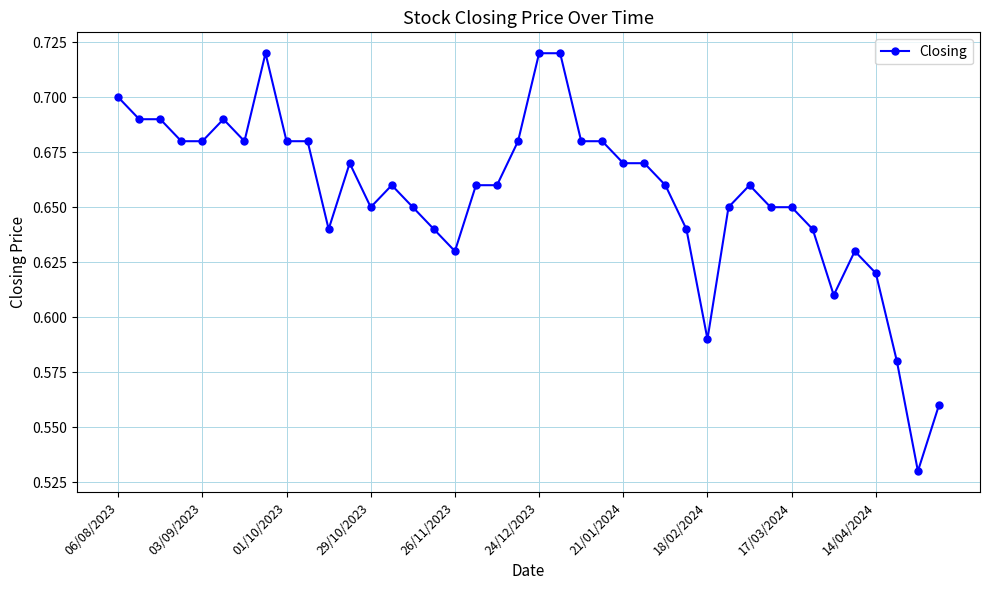

True or false: the data has more than 1 interior local peaks.

True